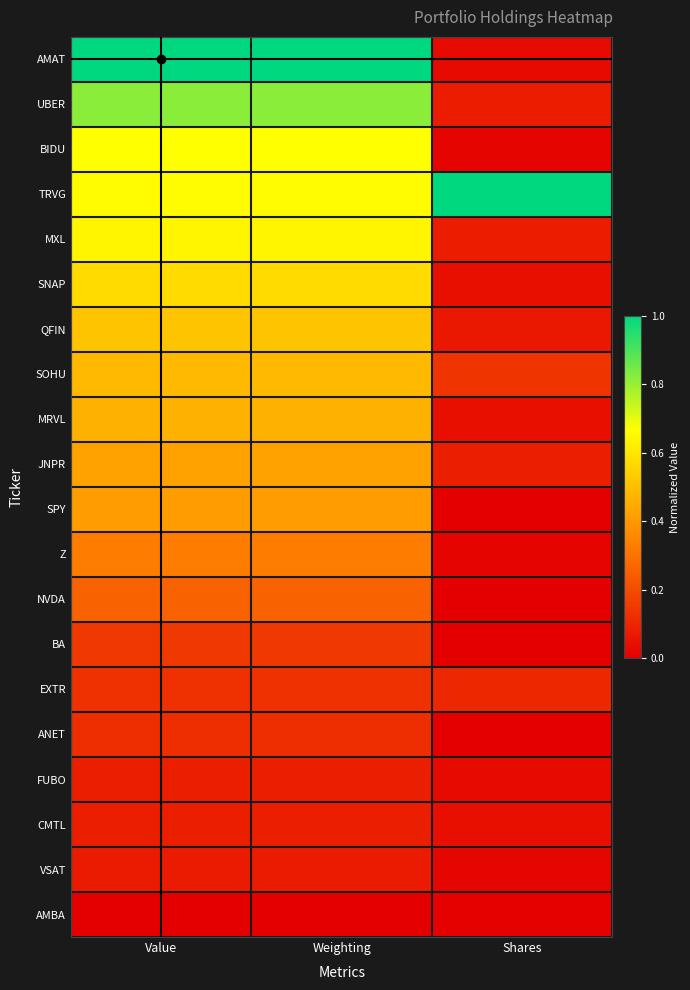

At which category is the sum across all series the highest?

Value